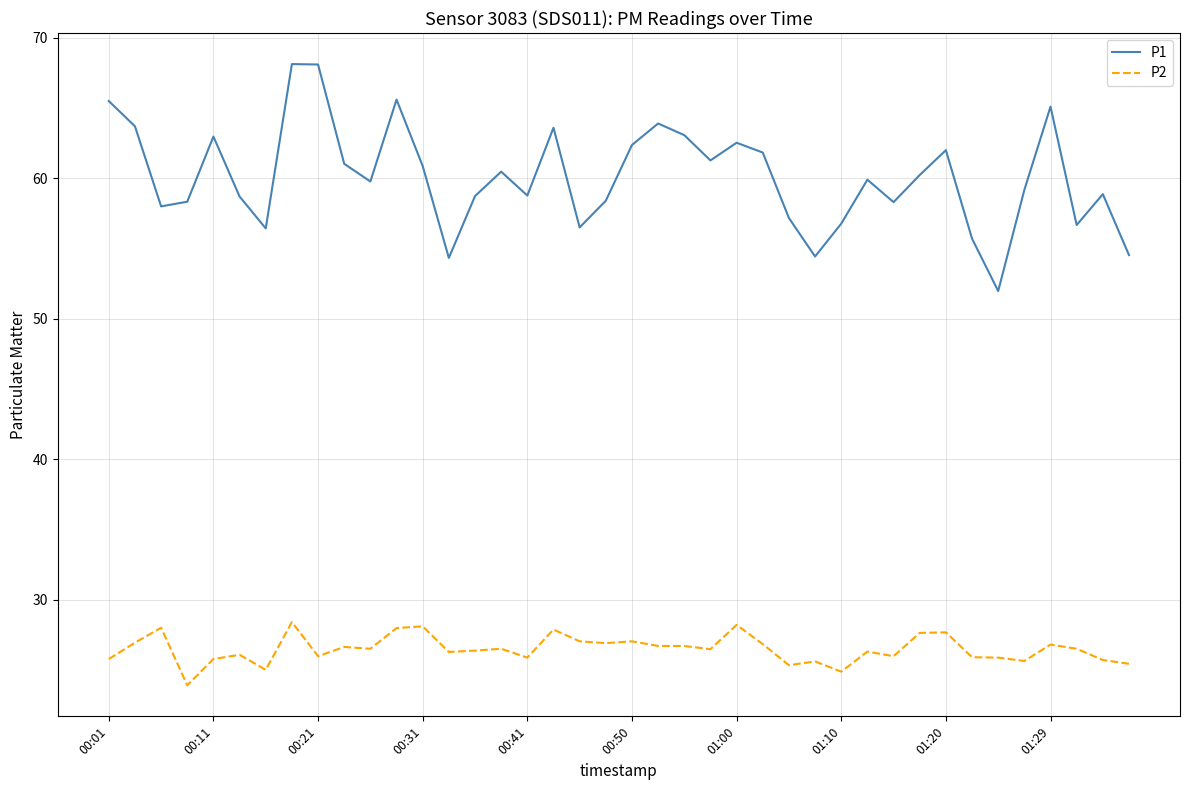

Which series has the widest spread of values?

P1